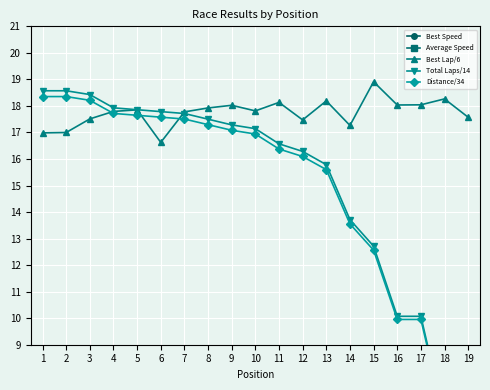

How many categories are shown in the chart?

19